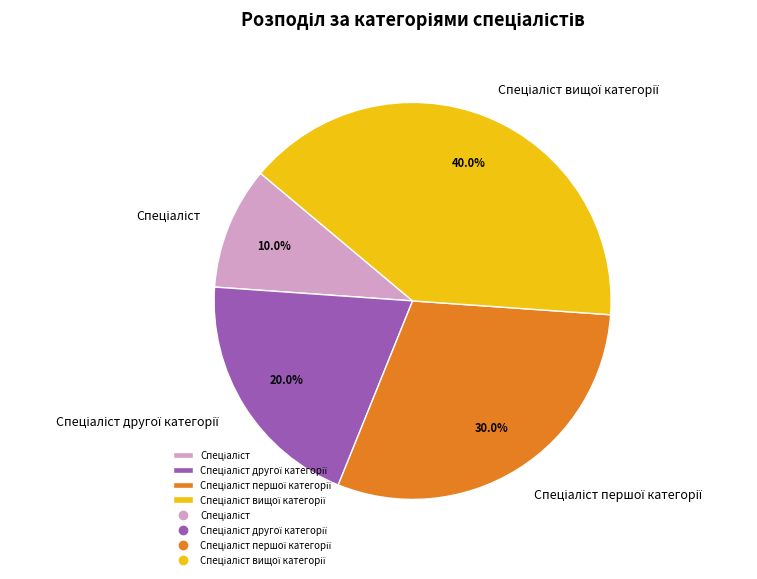

Does any single category account for the majority?

No